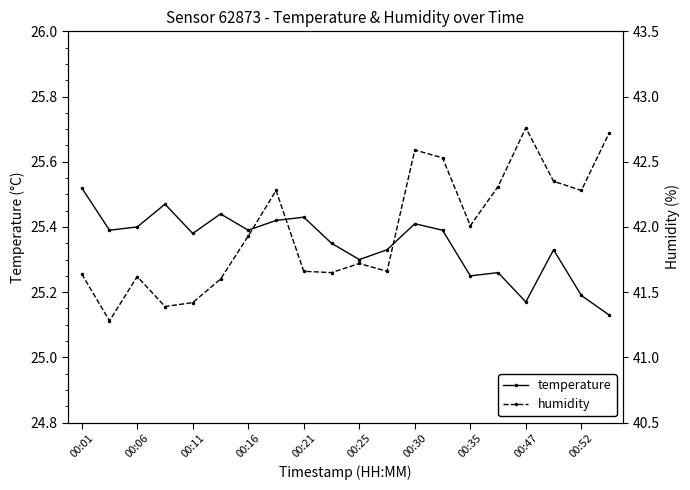

Is it true that humidity equals 42.4 at 17?

True